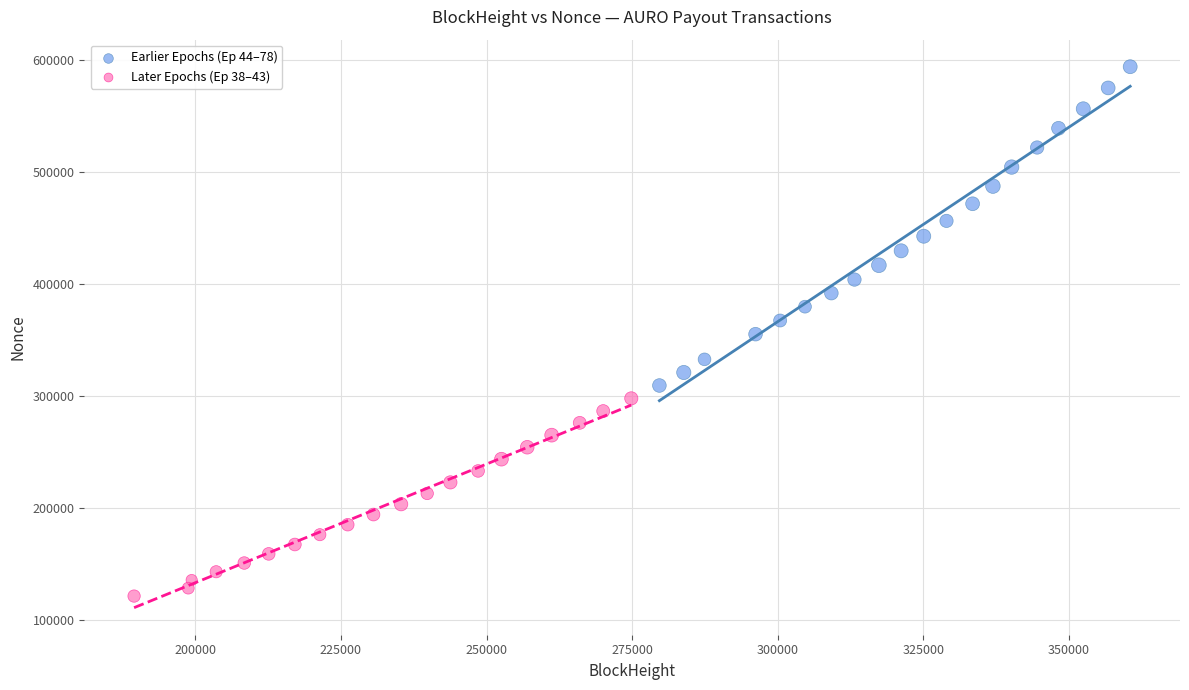

Which series contains the lowest Y value?

Later Epochs (Ep 38–43)